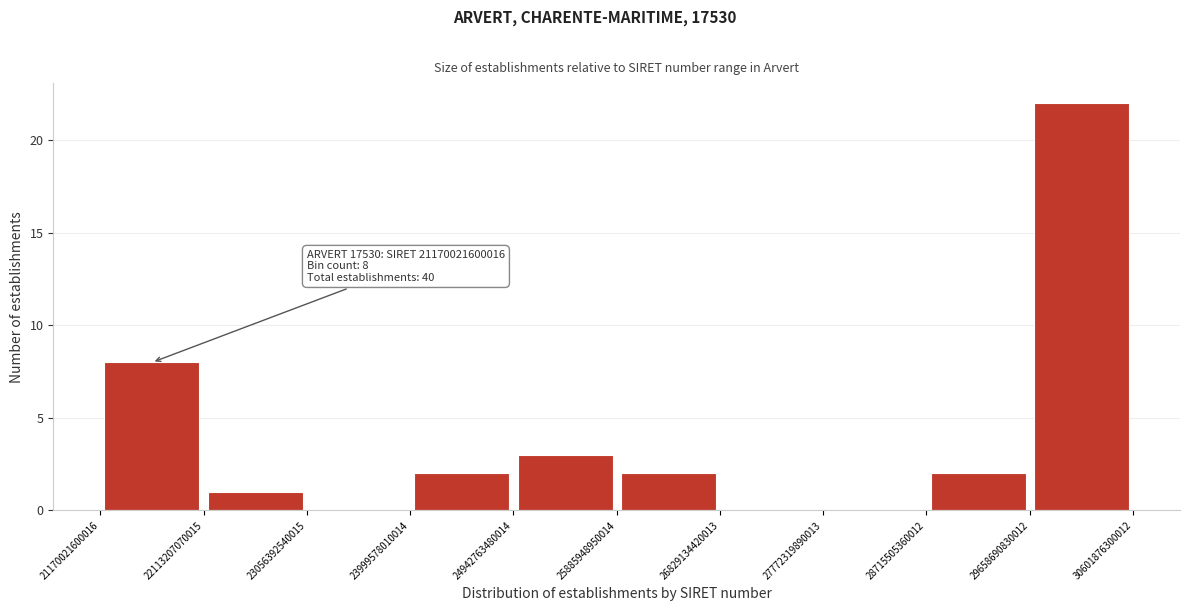

Over which range of the x-axis is the bar tallest?

29658690830012 to 30601876300012